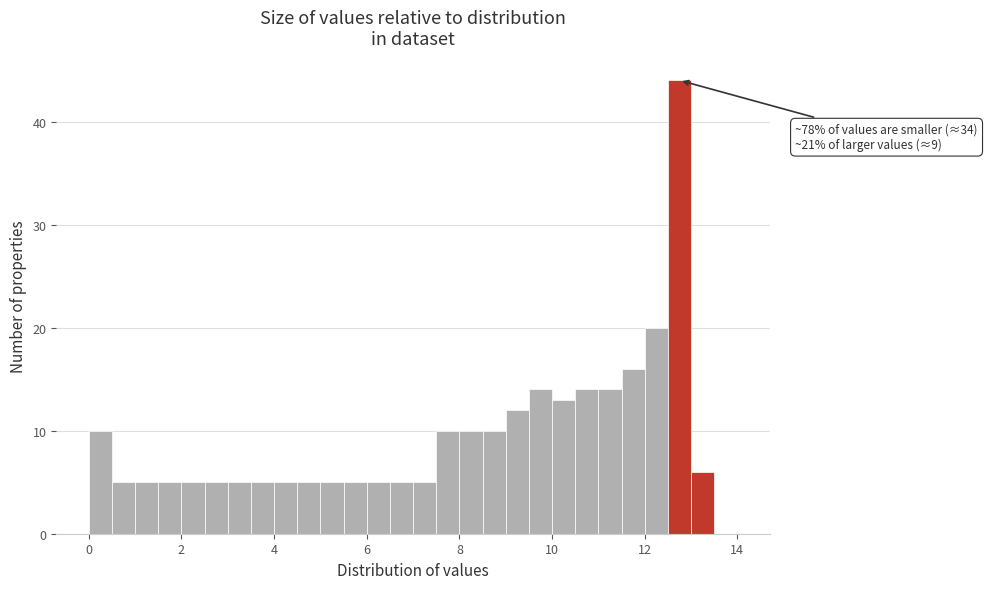

Read against the x-axis, roughly where is the centre of the tallest bar?

12.8